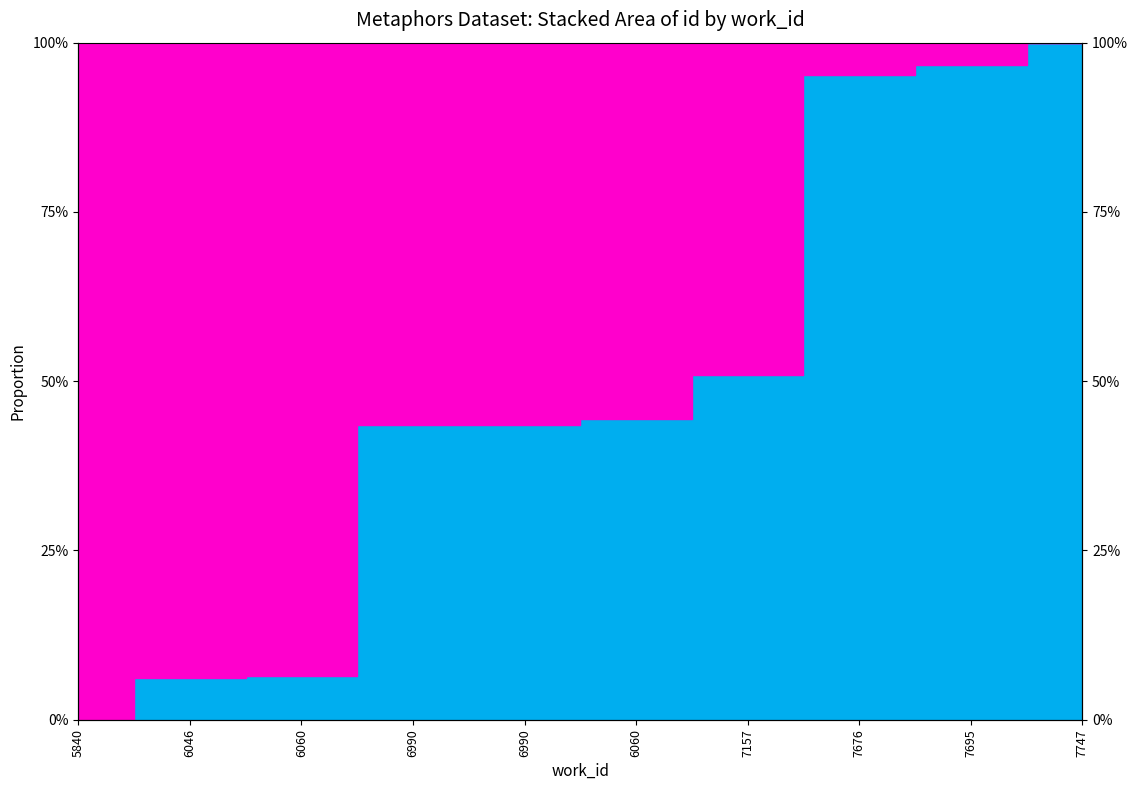

What is the sum of the values at 7747 and 7157?

1.5